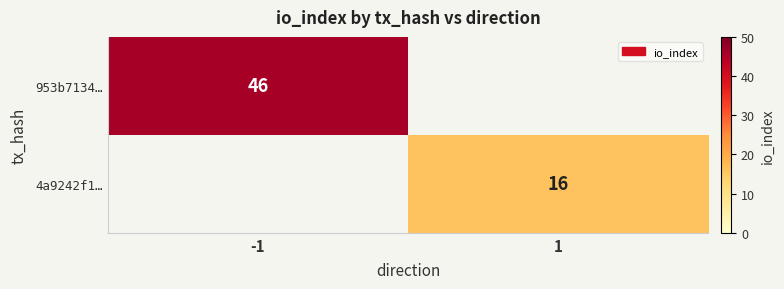

Count the number of categories in the chart.

2